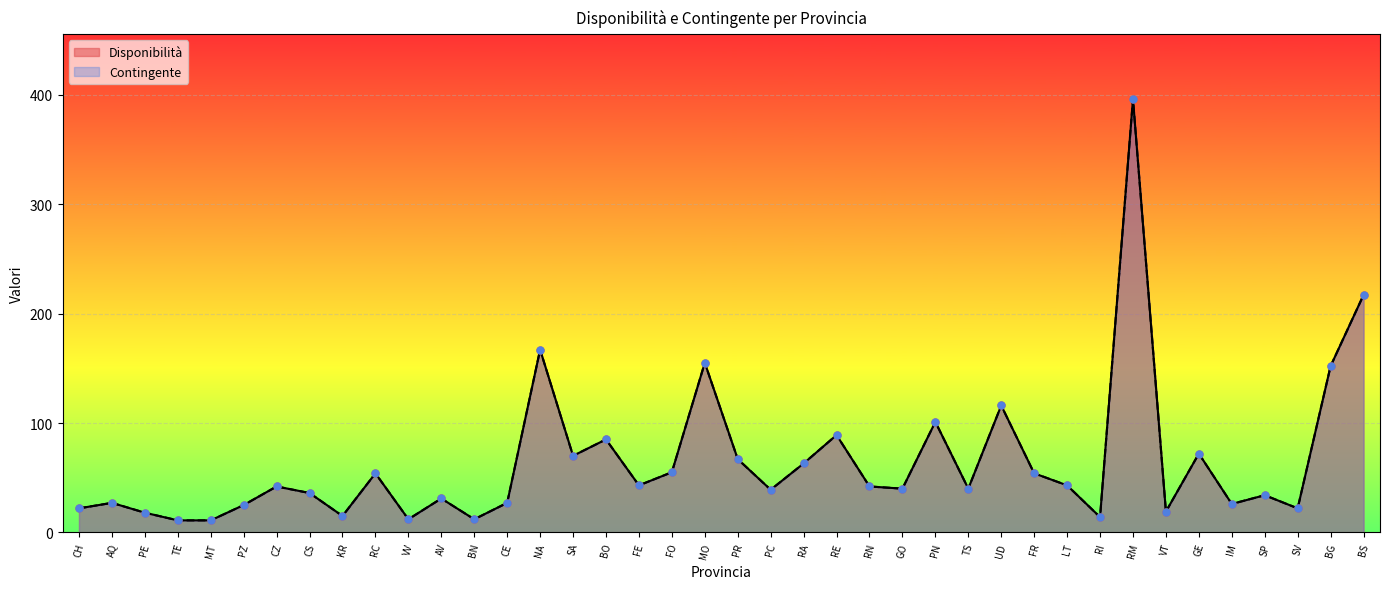

Which series has the largest total across all categories?

Disponibilità